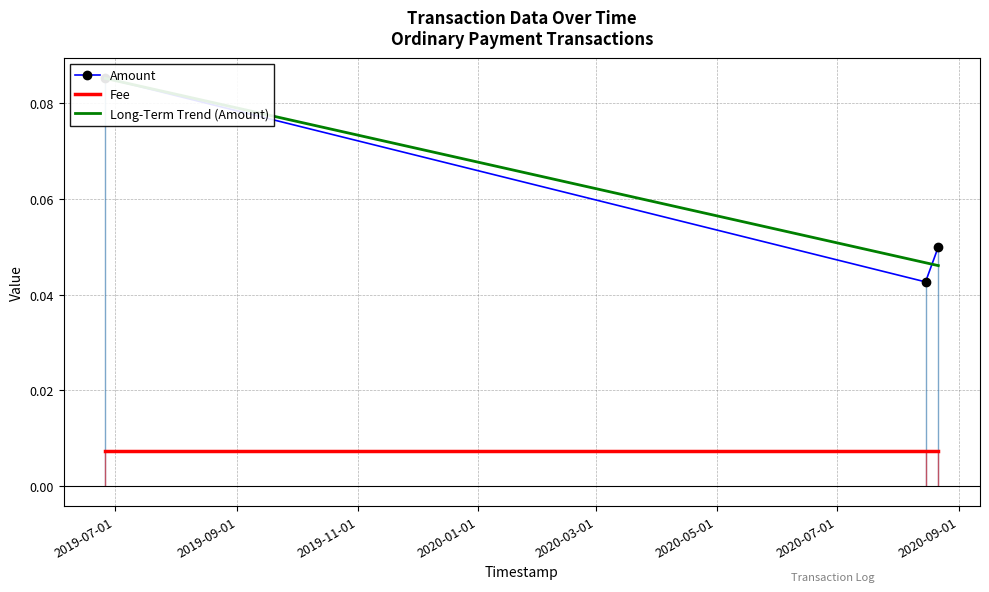

At which label does Amount reach its peak?

2019-07-01